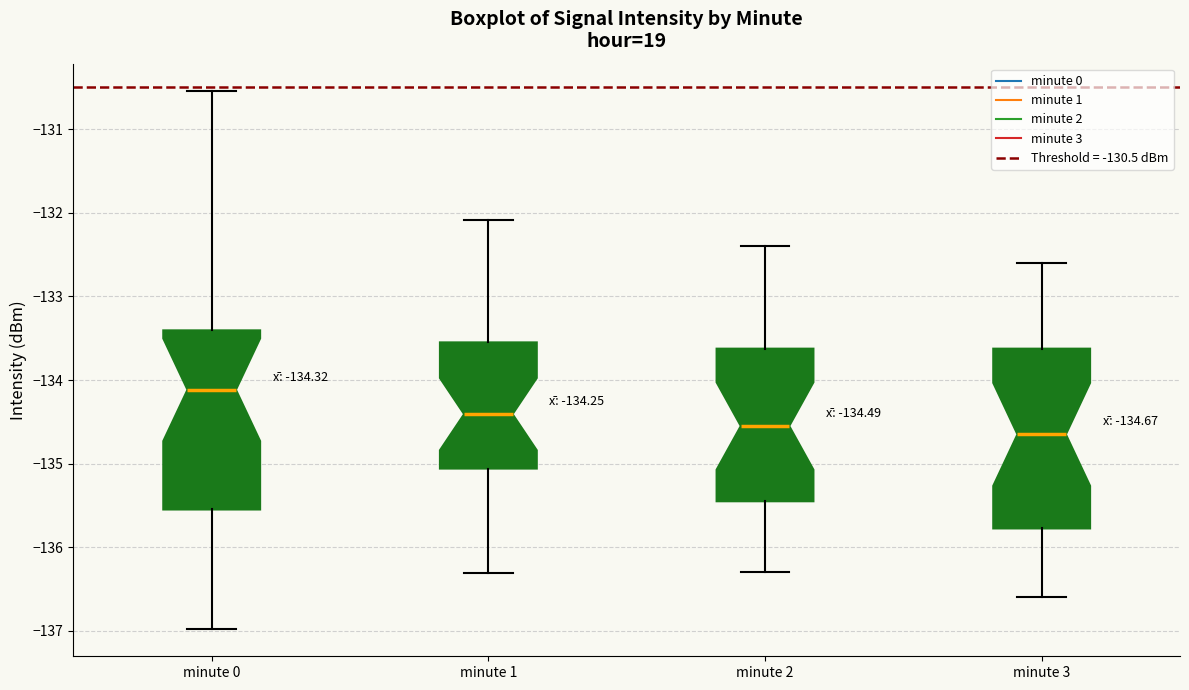

Which box's median line is the highest?

minute 0